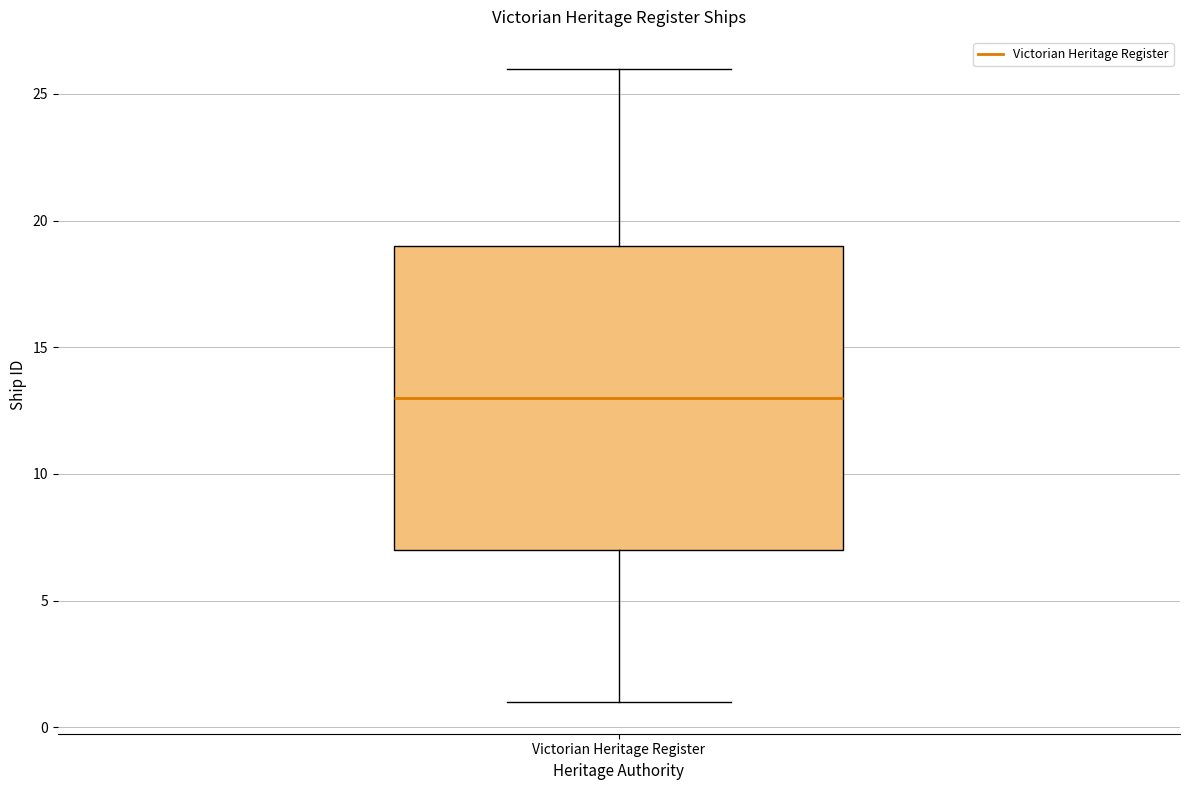

Transcribe this box plot: give where the median line is, the range the box spans, and where the two whiskers end, as read against the y-axis. The values are not printed on the chart, so give them approximately, as read against the axis.

median 13, box 7 to 19, whiskers 1 to 26